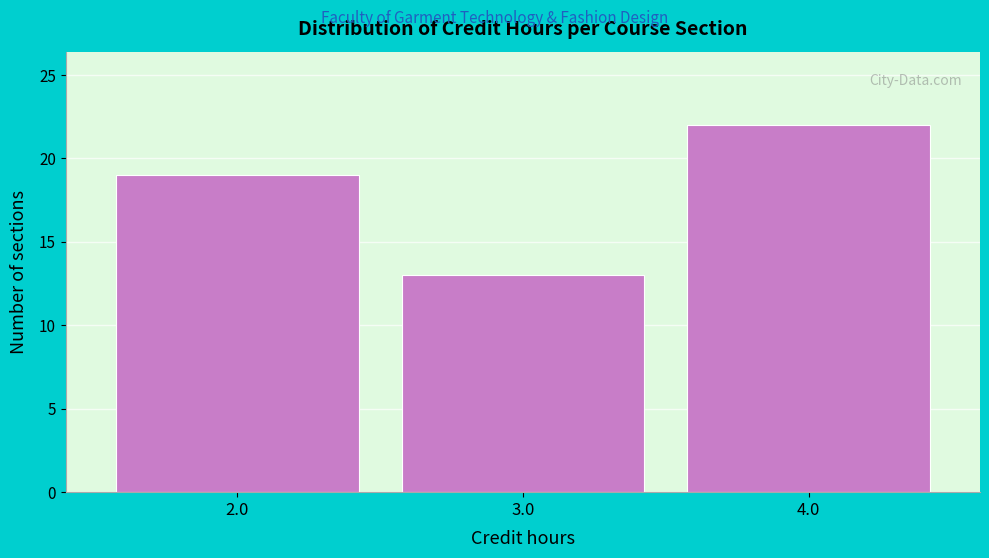

Reading right to left, what are all the values shown in this chart?

4.0=22	3.0=13	2.0=19